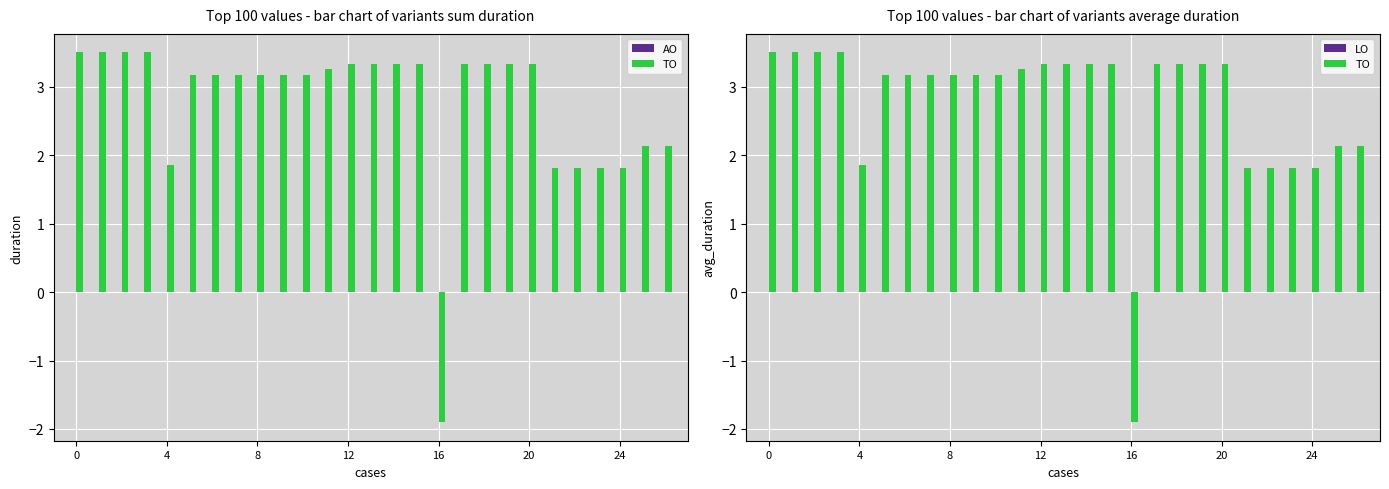

Which series has the largest range (max minus min)?

TO